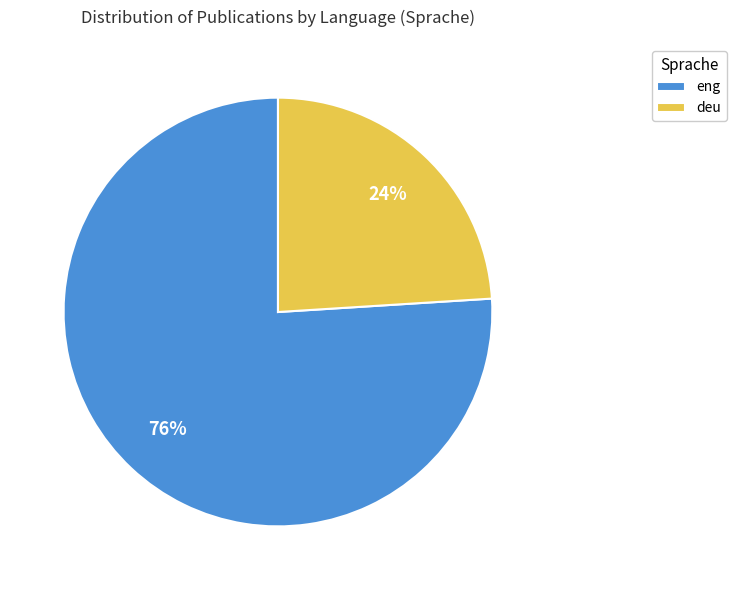

Count the number of slices in the pie.

2